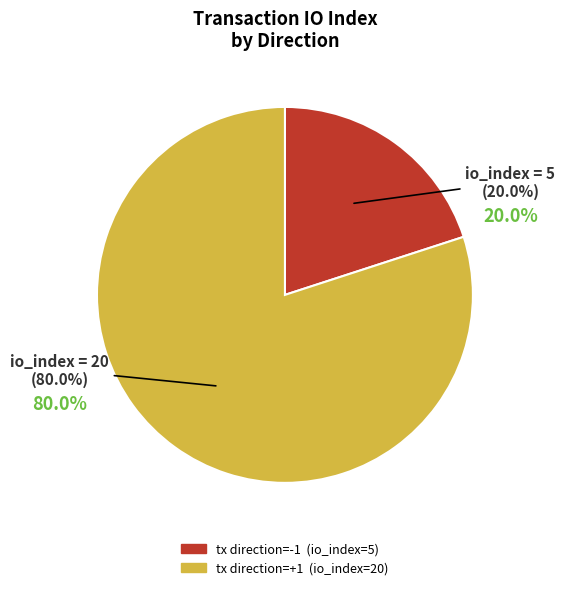

To the nearest percent, what percentage of the pie is tx_index_20?

80%